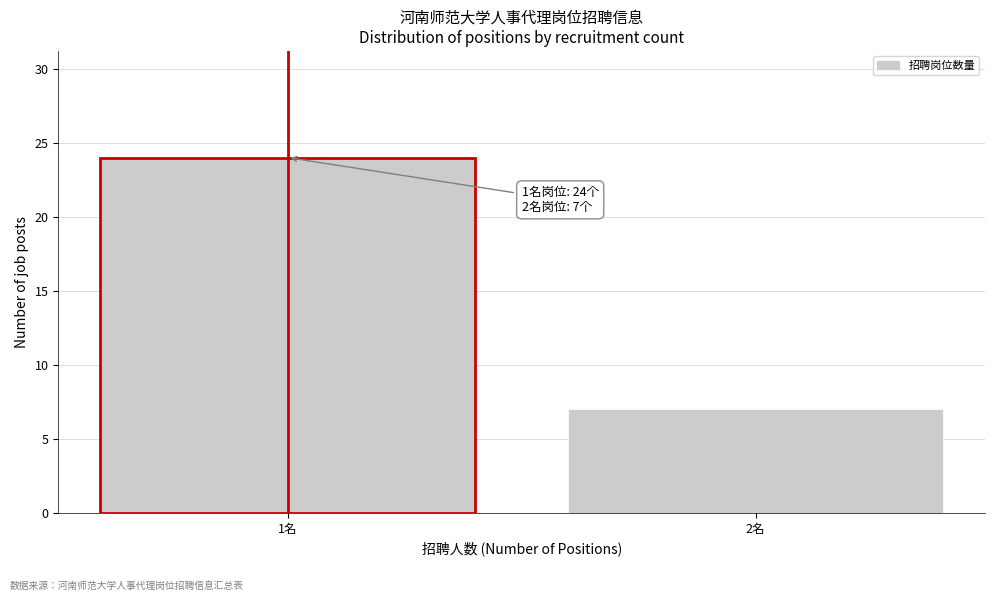

Reading left to right, what are all the values shown in this chart?

1名=24	2名=7